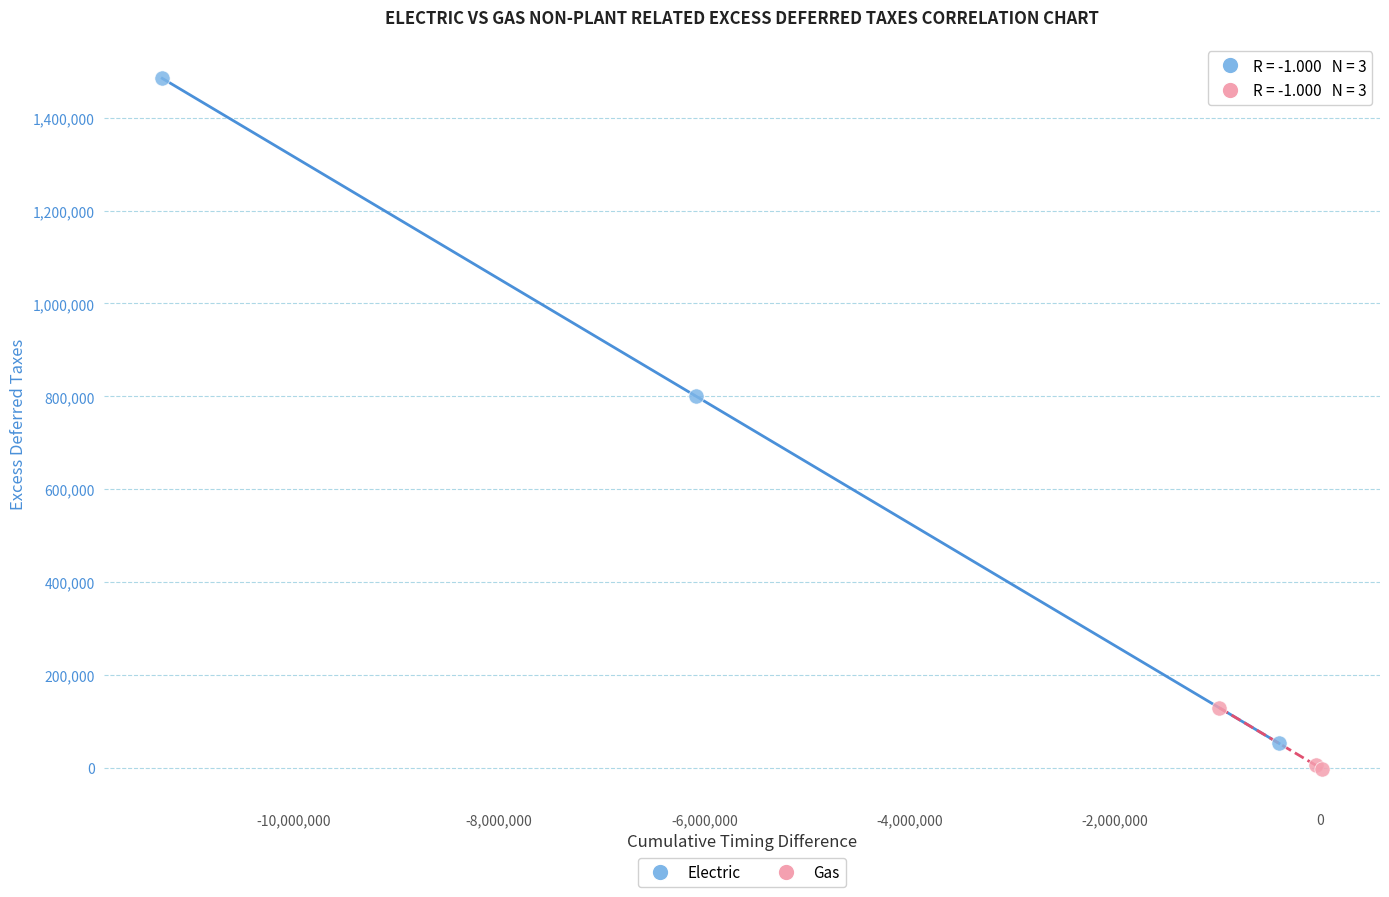

What are all the series names shown in the legend?

Electric, Gas